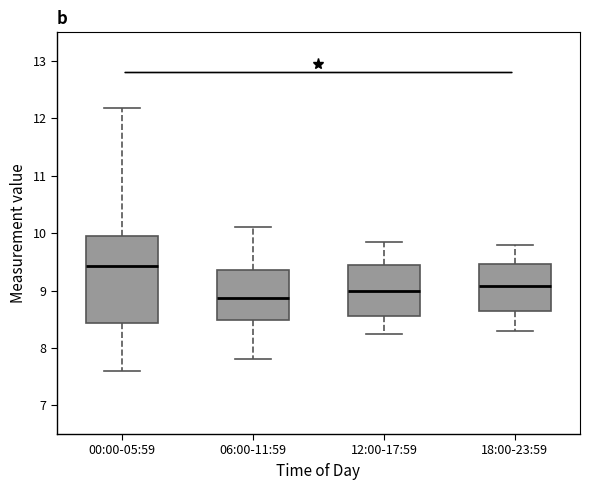

Reading left to right, transcribe this box plot: for each box, give where its median line is, the range the box spans, and where its two whiskers end, as read against the y-axis. The values are not printed on the chart, so give them approximately, as read against the axis.

00:00-05:59: median 9.4, box 8.4 to 10.0, whiskers 7.6 to 12.2
06:00-11:59: median 8.9, box 8.5 to 9.4, whiskers 7.8 to 10.1
12:00-17:59: median 9.0, box 8.6 to 9.5, whiskers 8.3 to 9.9
18:00-23:59: median 9.1, box 8.6 to 9.5, whiskers 8.3 to 9.8